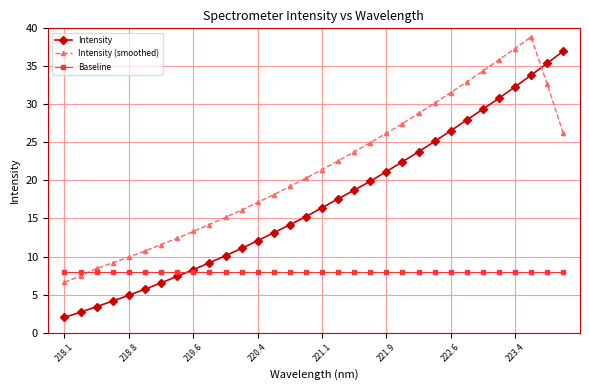

Does the chart display data point markers on the line(s)?

Yes